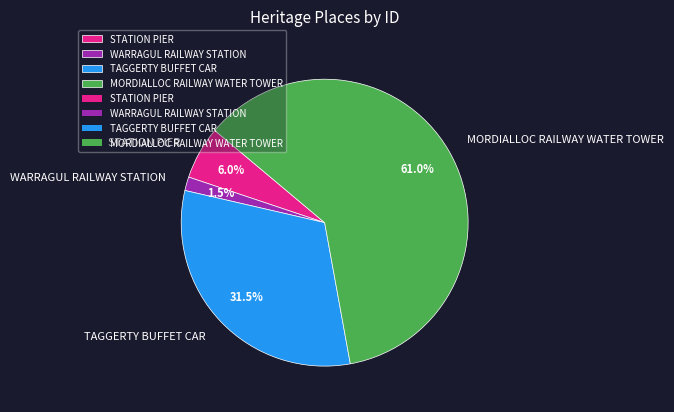

Between WARRAGUL RAILWAY STATION and TAGGERTY BUFFET CAR, which is larger?

TAGGERTY BUFFET CAR